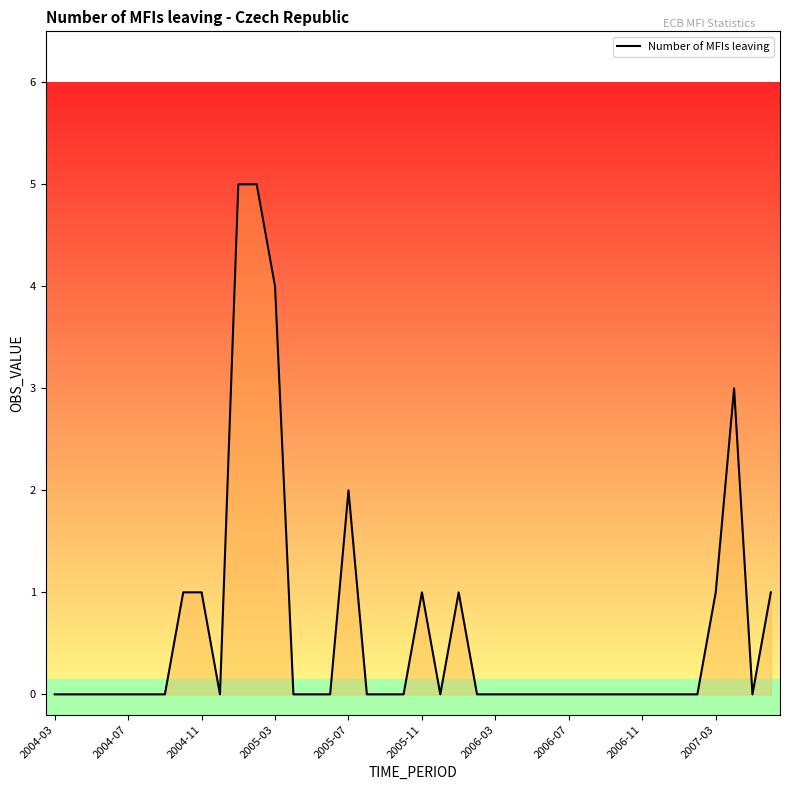

True or false: there are more than 0 points higher than both neighbors.

True